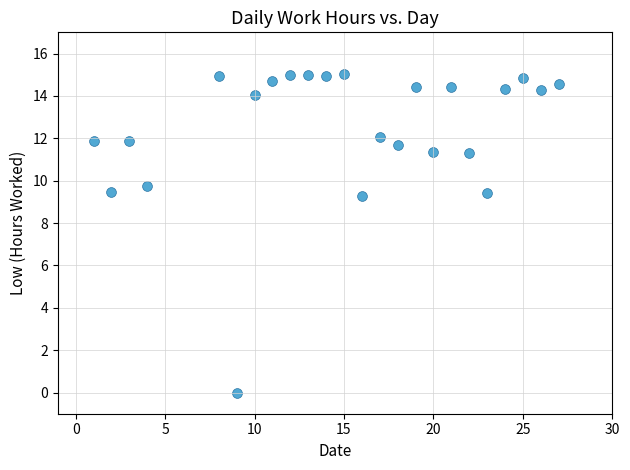

What is the range of Y values (max minus min)?

15.0